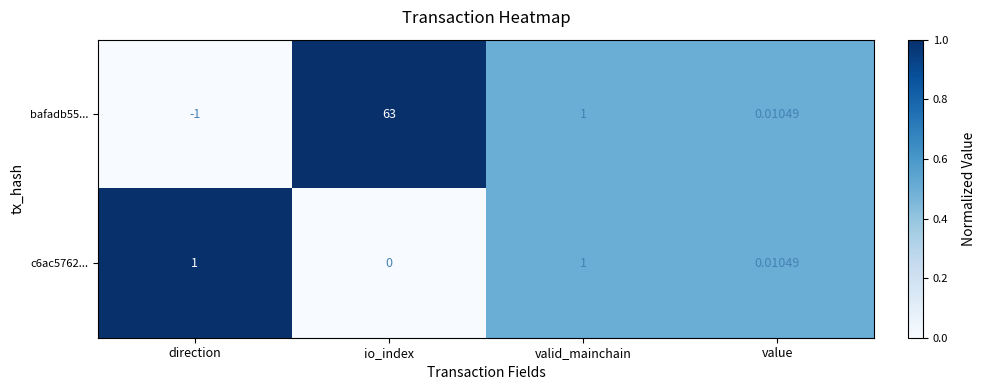

Between direction and value, which series saw the biggest shift?

bafadb55...